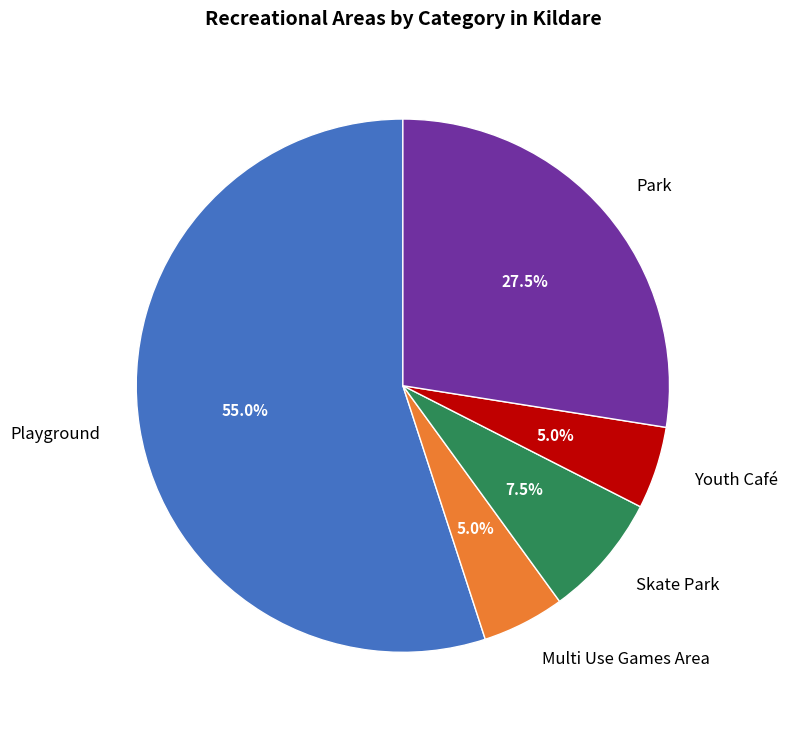

Which category accounts for the majority?

Playground